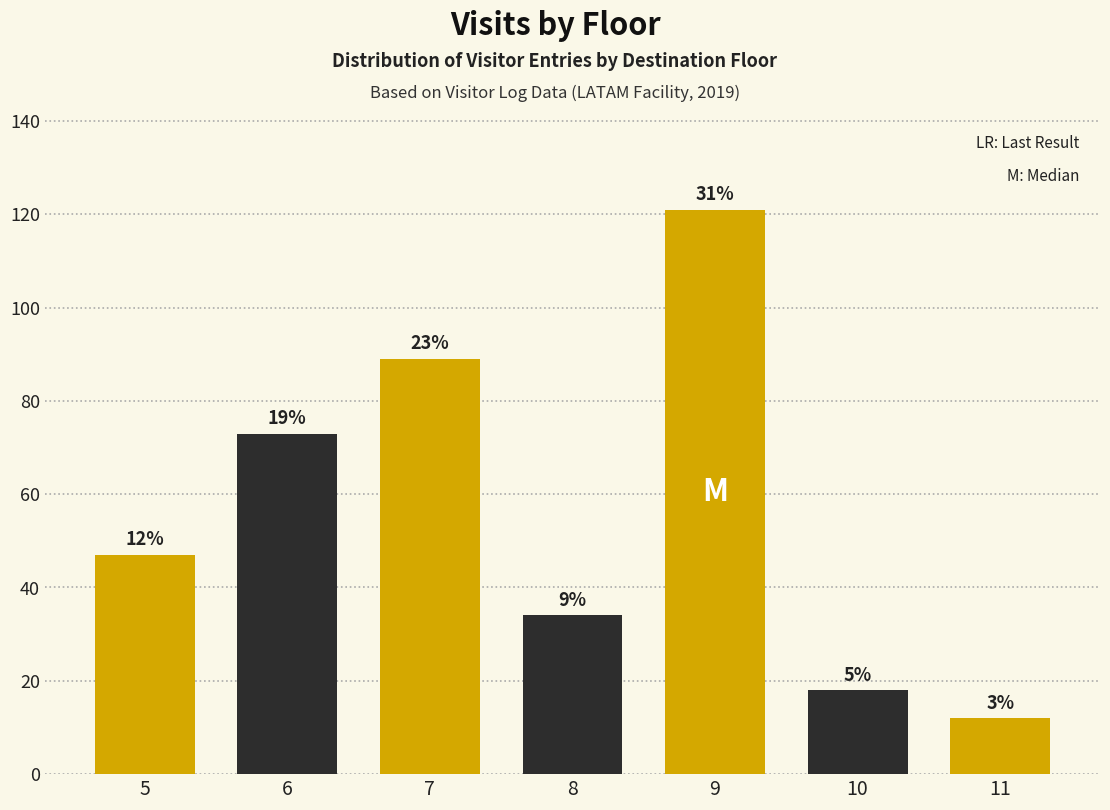

Does the chart contain any negative values?

No